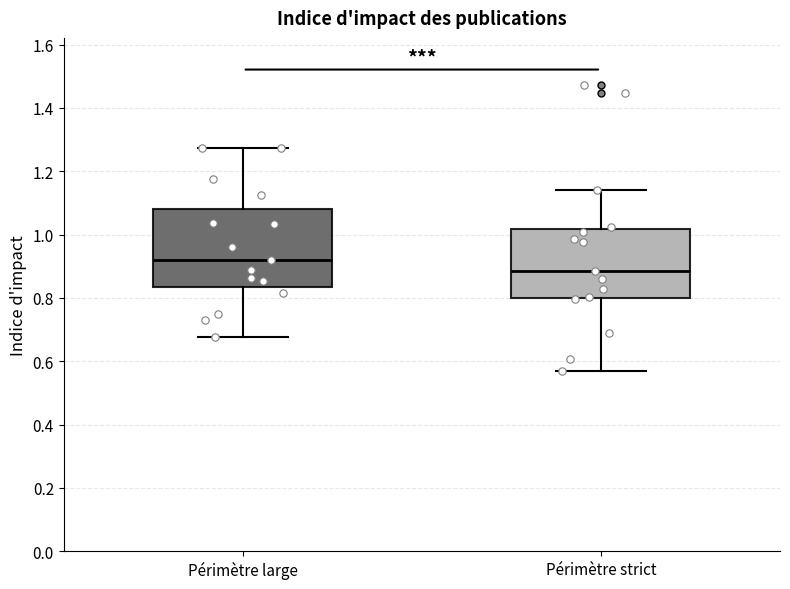

Reading left to right, read every box against the y-axis: the position of its median line, the range the box covers, and the ends of its whiskers. The values are not printed on the chart, so give them approximately, as read against the axis.

Périmètre large: median 0.92, box 0.84 to 1.08, whiskers 0.68 to 1.28
Périmètre strict: median 0.88, box 0.80 to 1.02, whiskers 0.58 to 1.14